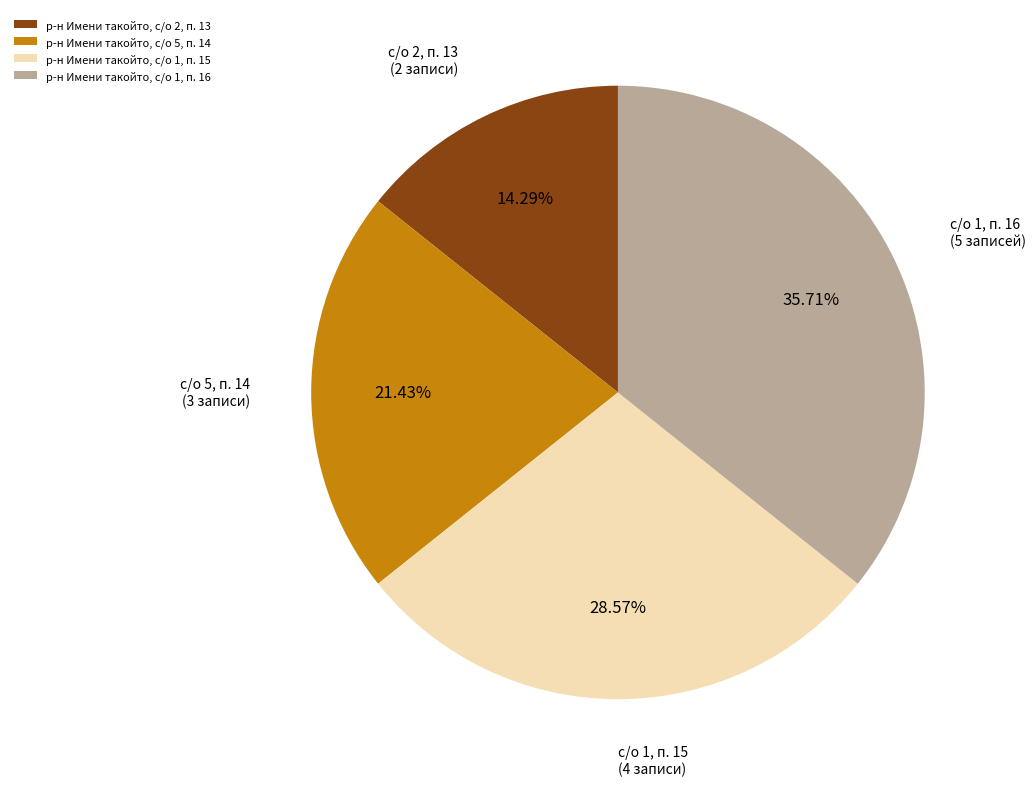

To the nearest percent, what is the combined percentage of р-н Имени такойто, с/о 1, п. 15 and р-н Имени такойто, с/о 5, п. 14?

50%